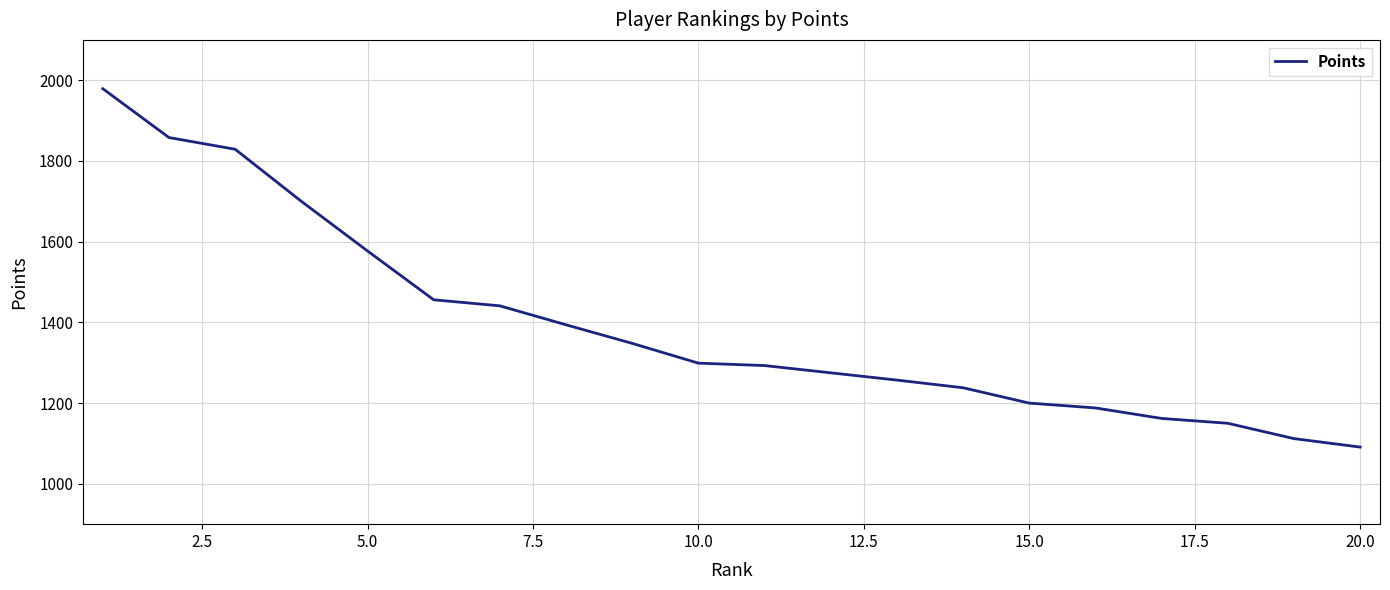

What is the difference between the maximum and minimum values?

888